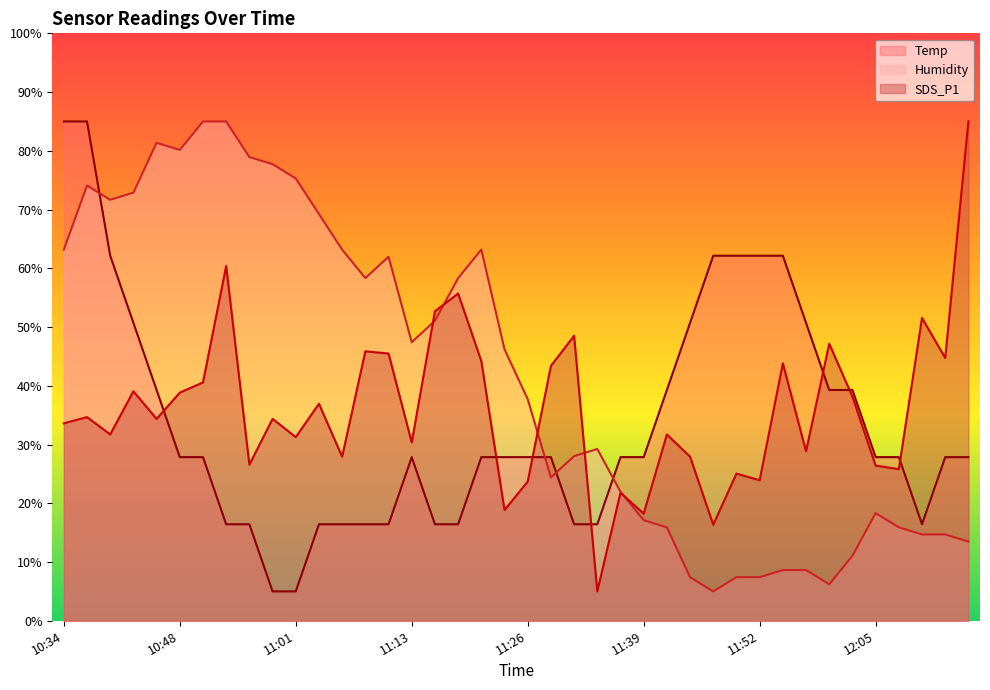

Reading right to left, extract all data points from this chart.

Temp: 27.9	27.9	16.4	27.9	27.9	39.3	39.3	50.7	62.1	62.1	62.1	62.1	50.7	39.3	27.9	27.9	16.4	16.4	27.9	27.9	27.9	27.9	16.4	16.4	27.9	16.4	16.4	16.4	16.4	5.0	5.0	16.4	16.4	27.9	27.9	39.3	50.7	62.1	85.0	85.0
Humidity: 13.5	14.7	14.7	15.9	18.3	11.1	6.2	8.6	8.6	7.4	7.4	5.0	7.4	15.9	17.1	22.0	29.2	28.0	24.4	37.7	46.2	63.2	58.3	51.1	47.4	62.0	58.3	63.2	69.2	75.3	77.7	78.9	85.0	85.0	80.2	81.4	72.9	71.7	74.1	63.2
SDS_P1: 85.0	44.7	51.5	25.8	26.4	38.2	47.2	28.8	43.8	23.9	25.1	16.4	27.9	31.7	18.2	21.8	5.0	48.5	43.4	23.7	18.9	44.2	55.7	52.7	30.4	45.5	45.9	27.9	36.9	31.3	34.4	26.6	60.4	40.6	38.8	34.4	39.1	31.7	34.7	33.6